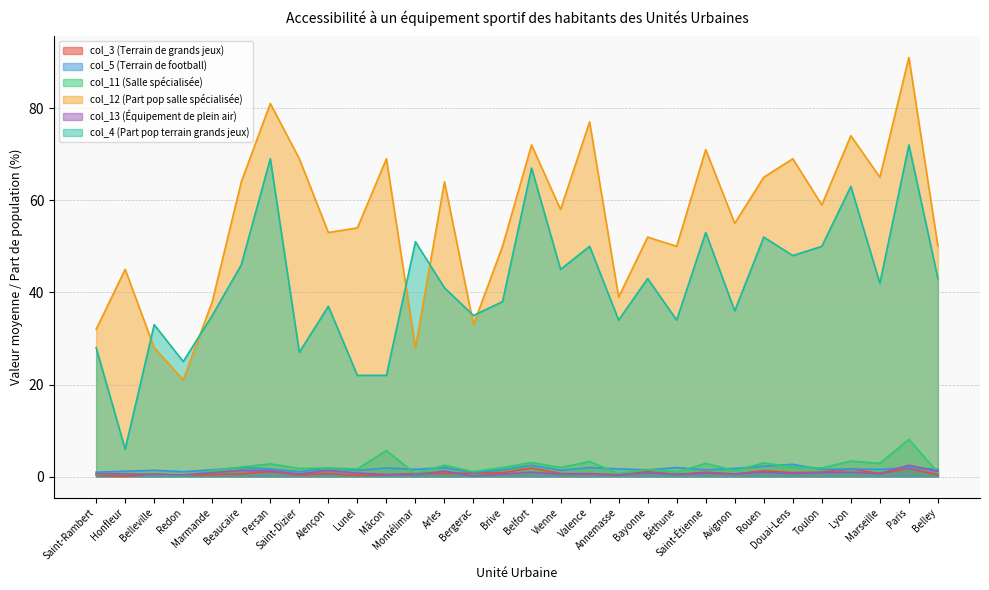

What is the difference between the second highest and minimum values in the col_12 (Part pop salle spécialisée) series?

60.0